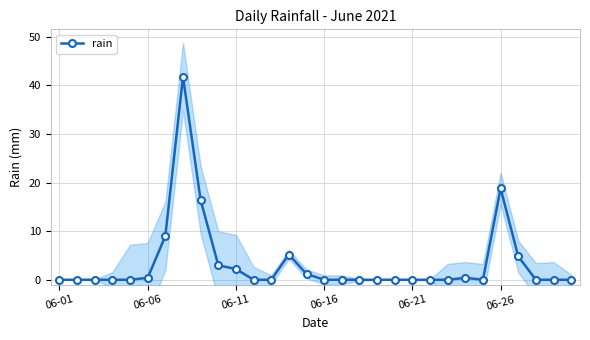

Where is rain nearest to the value 20?

06-26